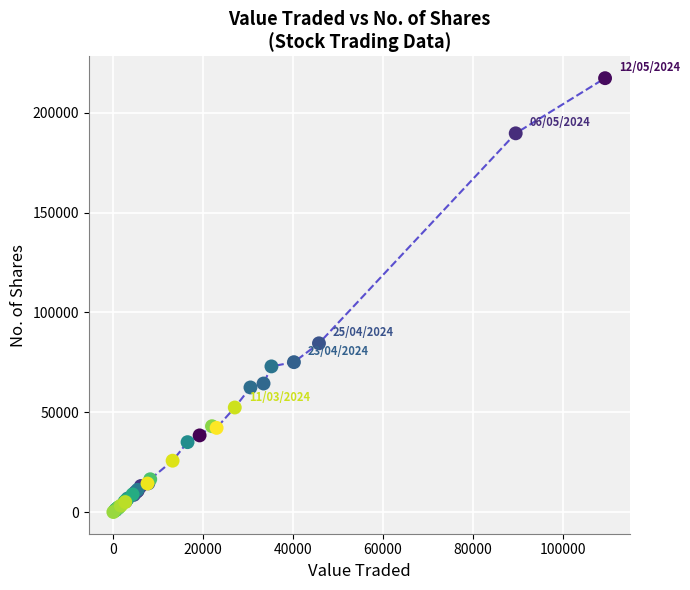

What Y value in the scatter plot is closest to 108705?

84571